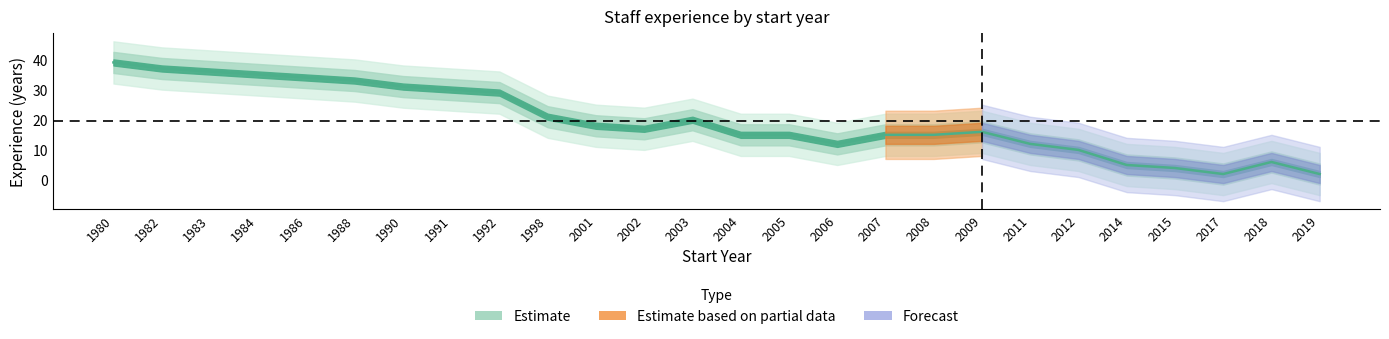

True or false: the data shows 7 at 2015.

False